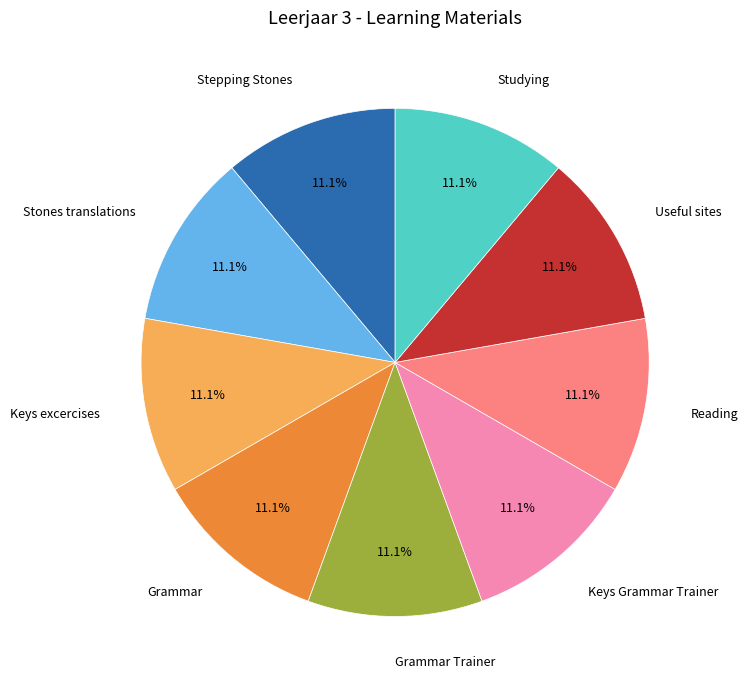

To the nearest percent, what is the average slice percentage?

11%